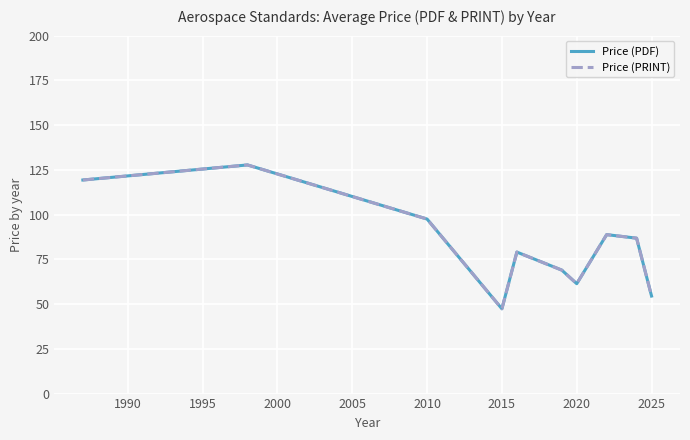

Does the chart have visible grid lines?

Yes